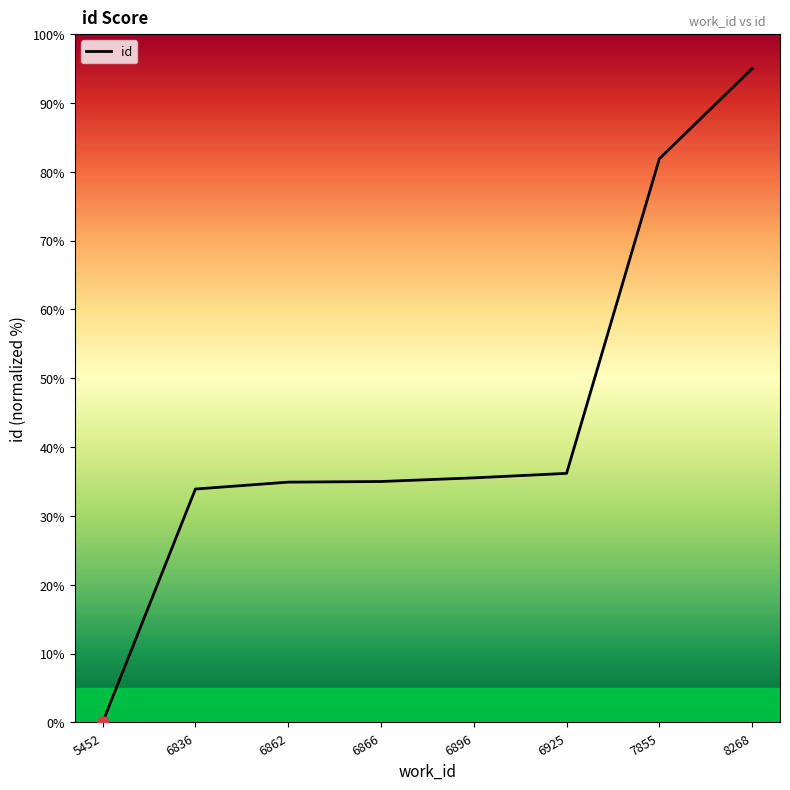

What is the difference between the values at 8268 and 5452?

95.0